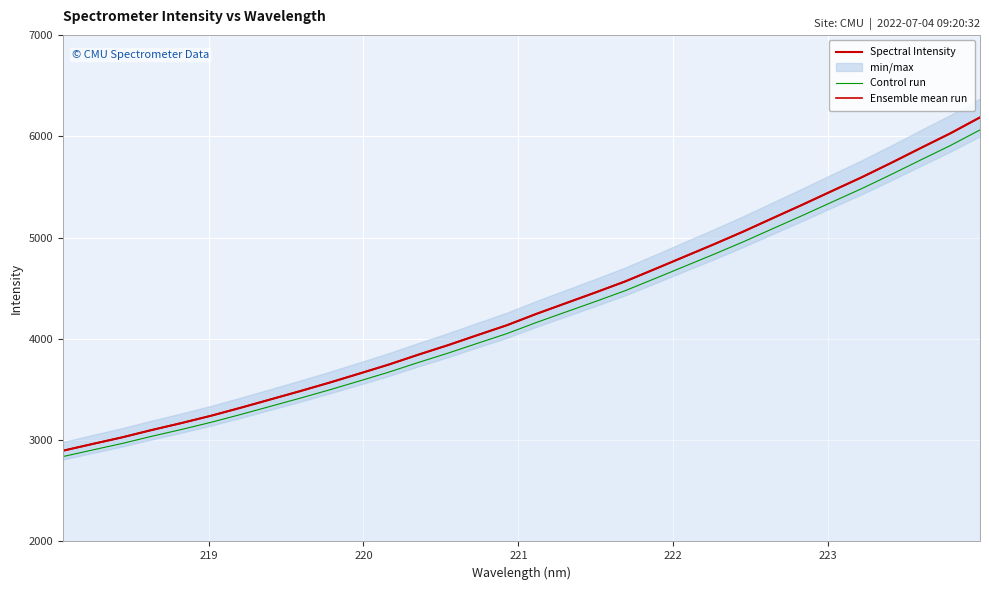

At how many categories does at least one series exceed 5912?

2